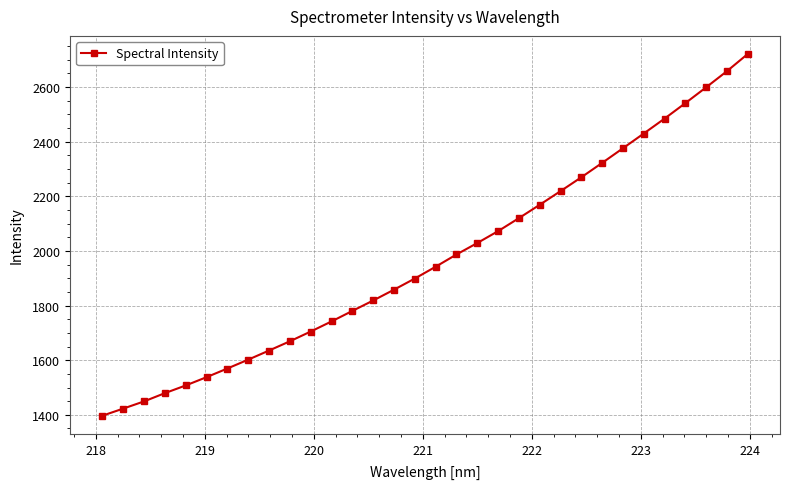

What is the difference between the second highest and minimum values?

1261.1